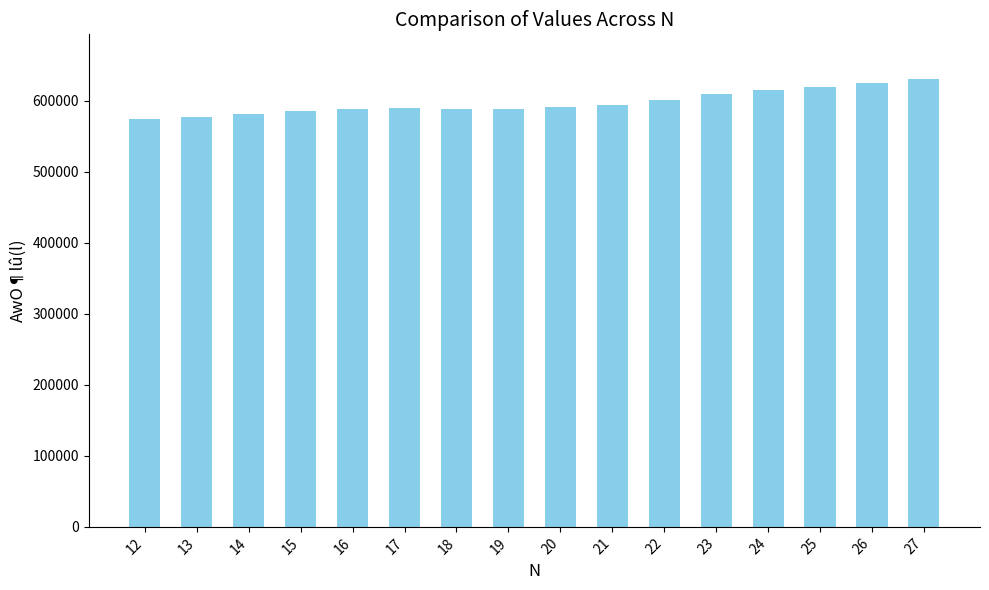

How many bars are there in total?

16